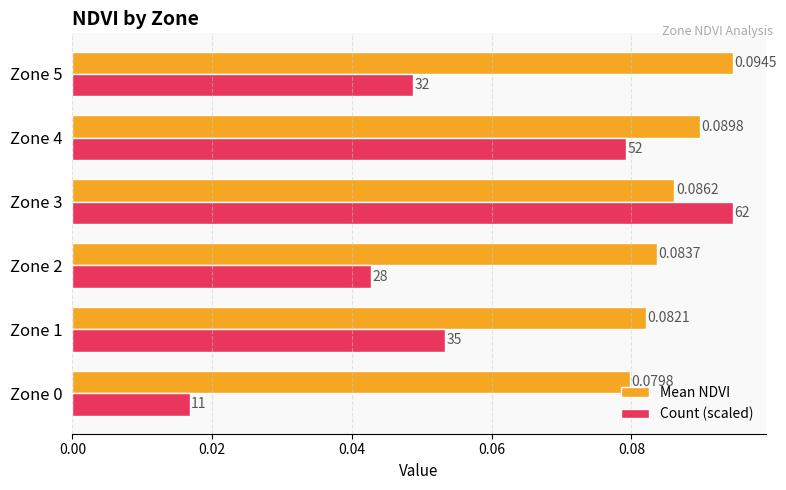

Rank the series at Zone 4 from lowest to highest value.

Count (scaled), Mean NDVI